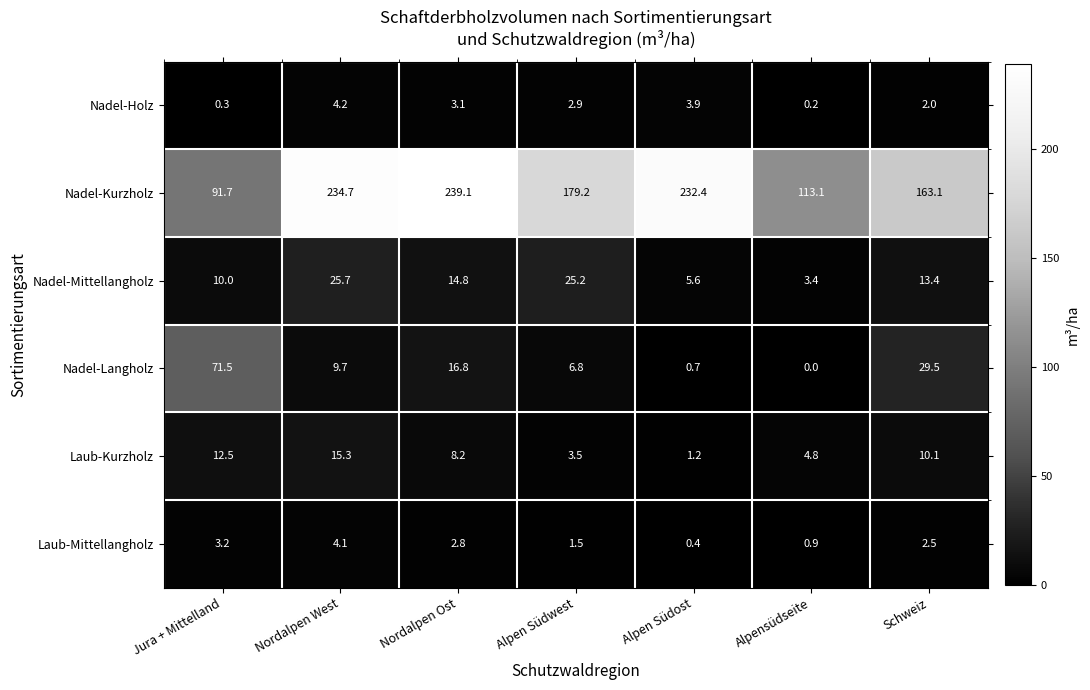

What is the average value of the Nadel-Mittellangholz series?

14.0